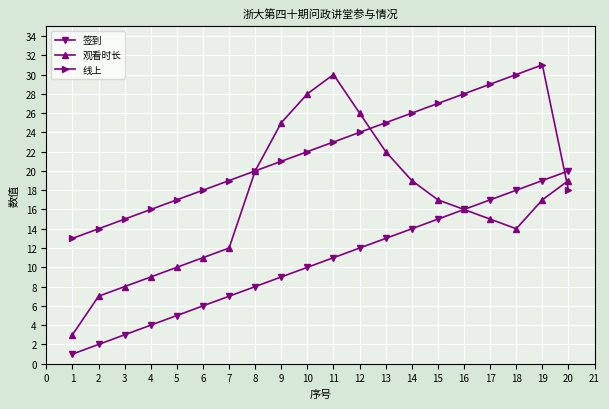

What is the average value of the 线上 series?

22